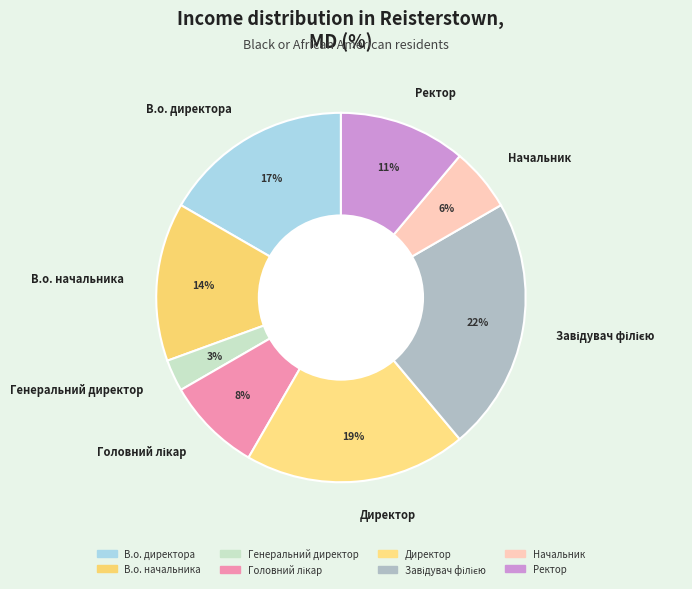

Do В.о. директора and Ректор together represent more than half of the pie?

No